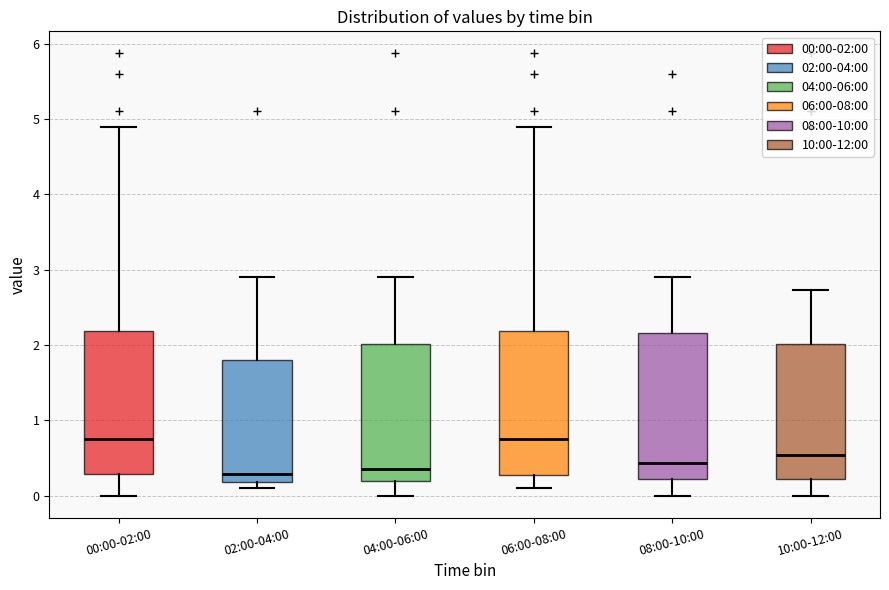

Reading left to right, transcribe this box plot: for each box, give where its median line is, the range the box spans, and where its two whiskers end, as read against the y-axis. The values are not printed on the chart, so give them approximately, as read against the axis.

00:00-02:00: median 0.8, box 0.3 to 2.2, whiskers 0.0 to 4.9
02:00-04:00: median 0.3, box 0.2 to 1.8, whiskers 0.1 to 2.9
04:00-06:00: median 0.4, box 0.2 to 2.0, whiskers 0.0 to 2.9
06:00-08:00: median 0.8, box 0.3 to 2.2, whiskers 0.1 to 4.9
08:00-10:00: median 0.4, box 0.2 to 2.2, whiskers 0.0 to 2.9
10:00-12:00: median 0.5, box 0.2 to 2.0, whiskers 0.0 to 2.7